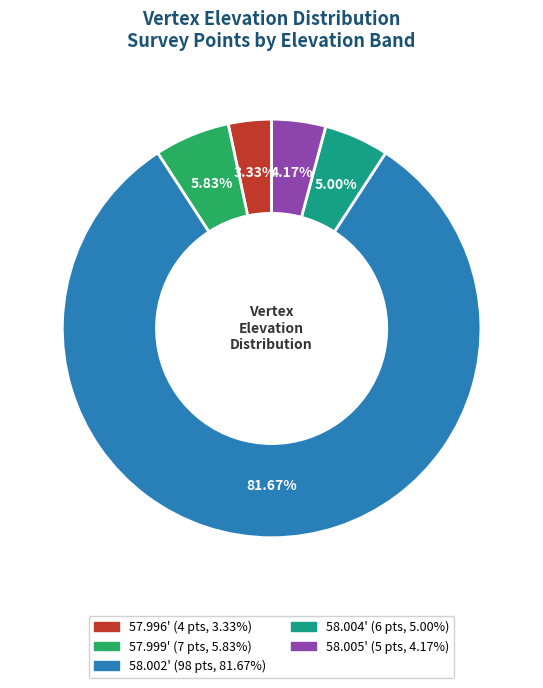

Does any single category account for the majority?

Yes